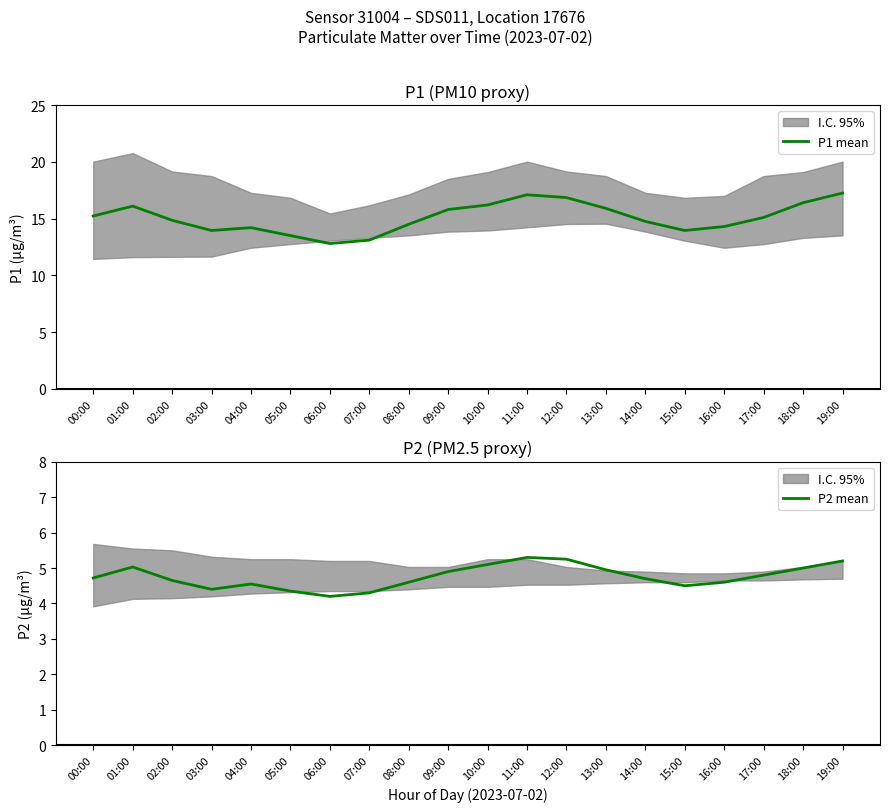

In P1 mean, how many points are higher than both neighbors (excluding endpoints)?

3